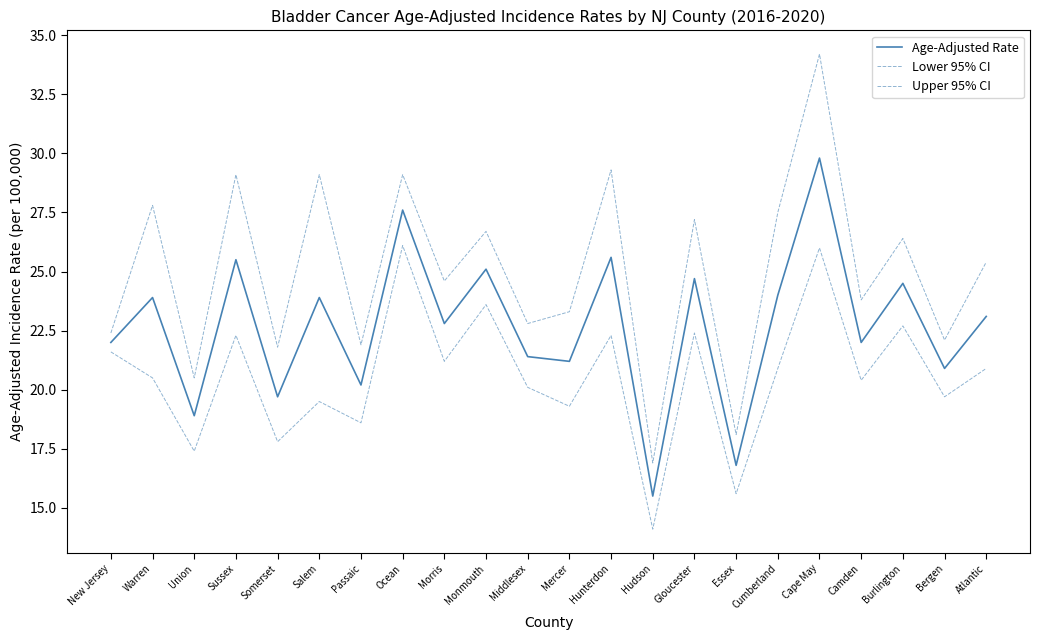

At how many categories does at least one series exceed 14?

22